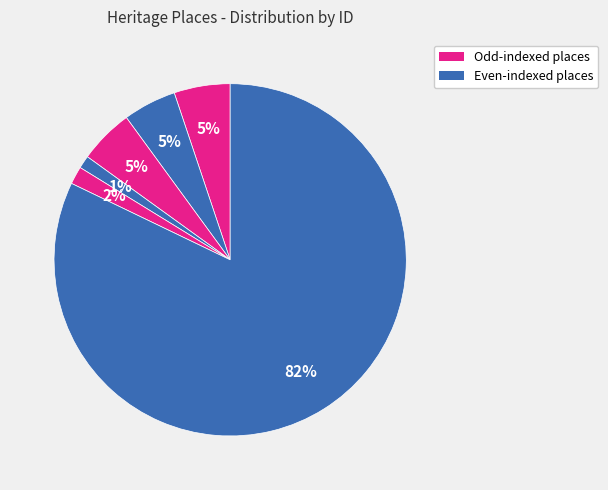

Count the number of slices in the pie.

6